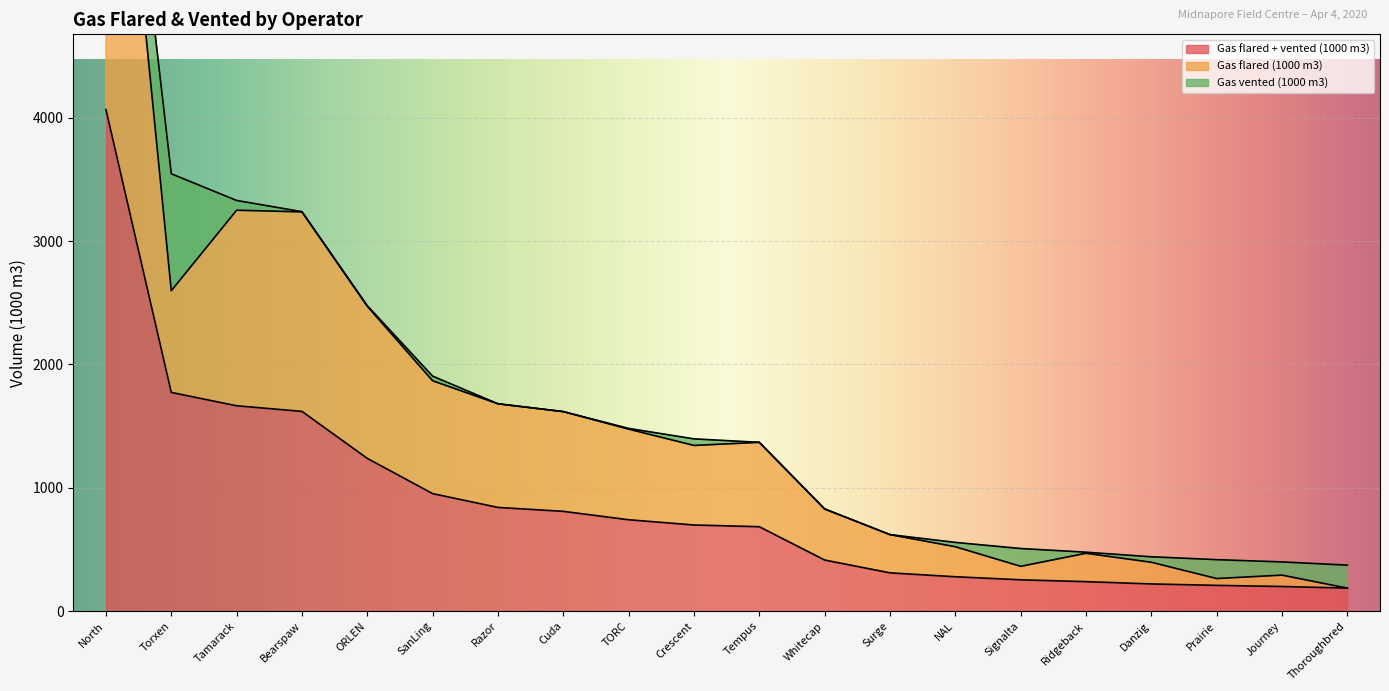

Is it true that Gas flared + vented (1000 m3) equals 240.5 at SanLing?

False